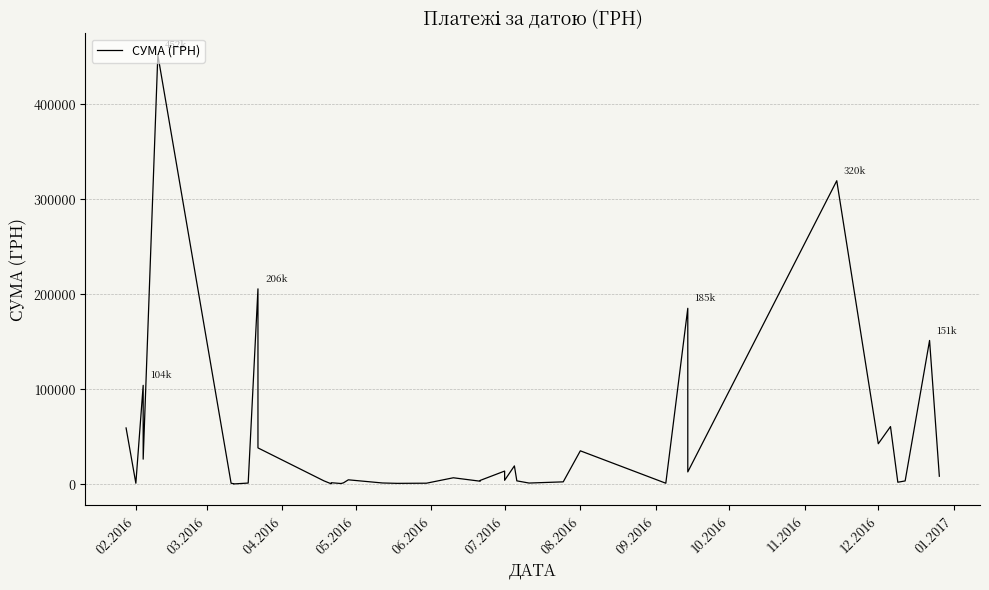

How many lines are shown in the chart?

1